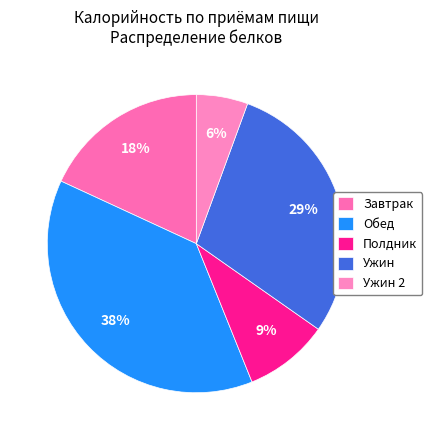

To the nearest percent, what is the average slice percentage?

20%